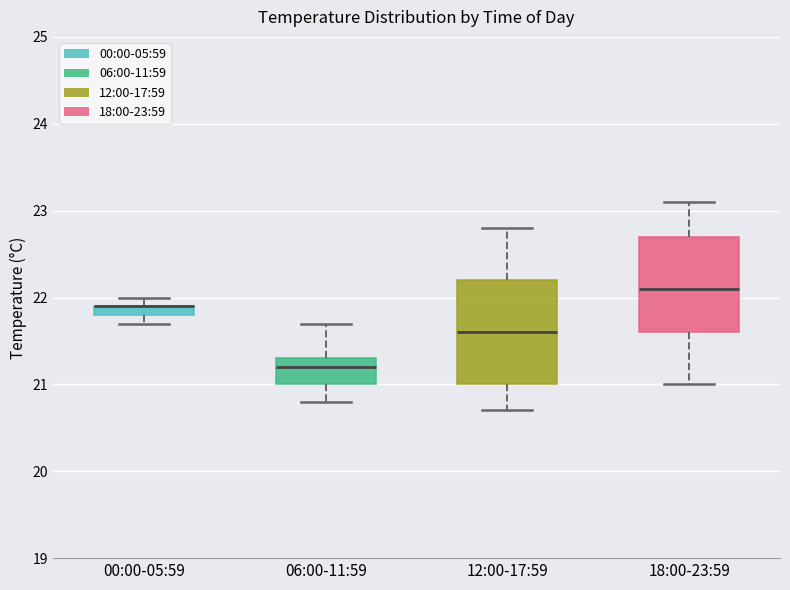

Where does the median line of the box for 06:00-11:59 sit on the y-axis? The values are not printed on the chart, so give them approximately, as read against the axis.

21.2